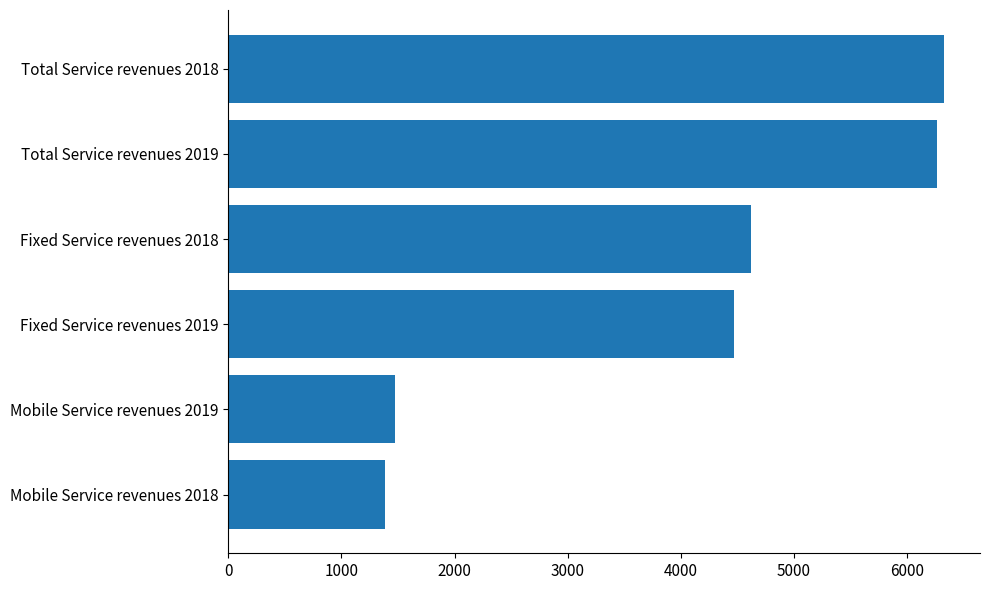

What is the average value?

4091.8